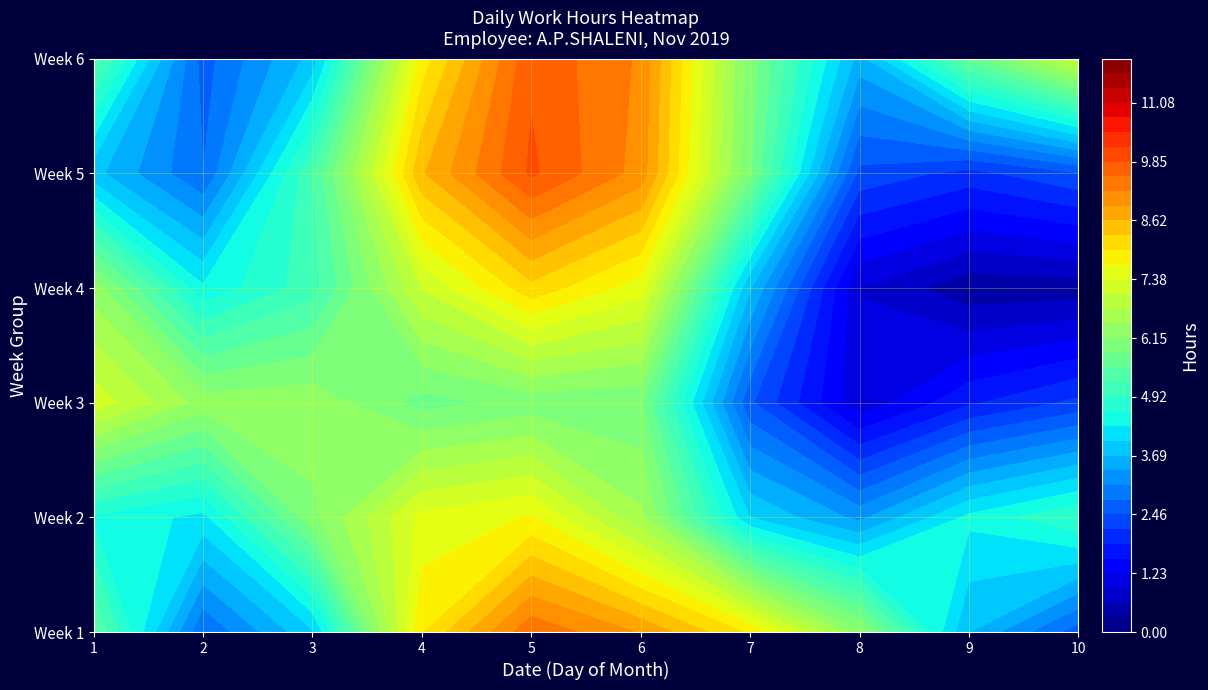

Is it true that 5 equals 10.1 at 5?

True